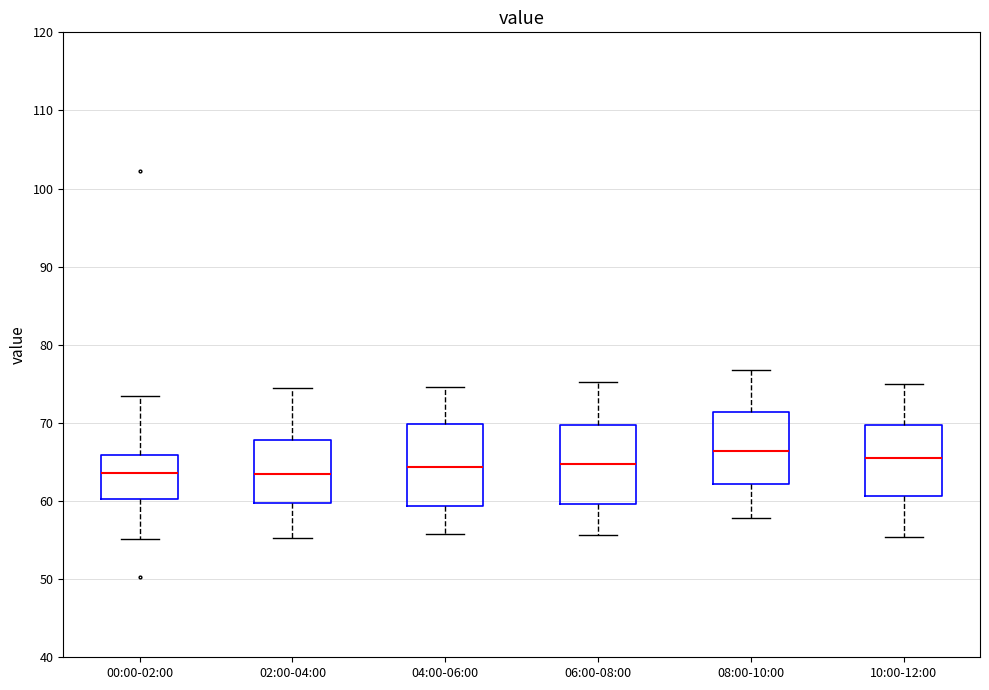

Reading left to right, transcribe this box plot: for each box, give where its median line is, the range the box spans, and where its two whiskers end, as read against the y-axis. The values are not printed on the chart, so give them approximately, as read against the axis.

00:00-02:00: median 64, box 60 to 66, whiskers 55 to 73
02:00-04:00: median 63, box 60 to 68, whiskers 55 to 75
04:00-06:00: median 64, box 59 to 70, whiskers 56 to 75
06:00-08:00: median 65, box 60 to 70, whiskers 56 to 75
08:00-10:00: median 66, box 62 to 71, whiskers 58 to 77
10:00-12:00: median 66, box 61 to 70, whiskers 55 to 75